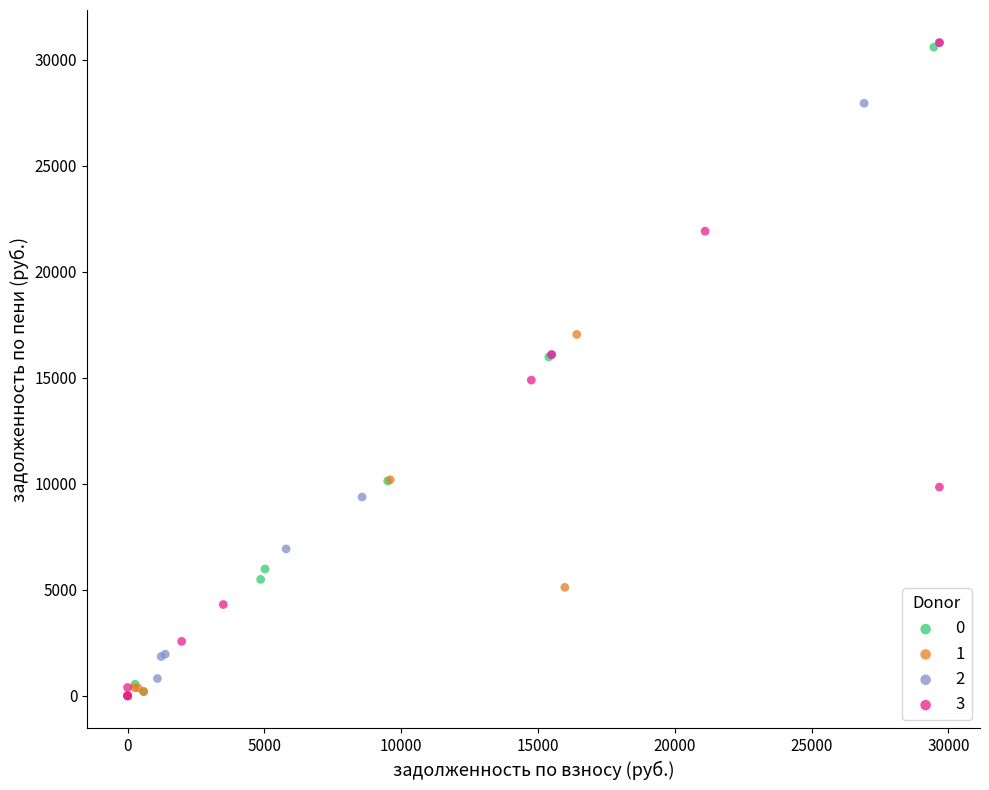

What are all the series names shown in the legend?

0, 1, 2, 3